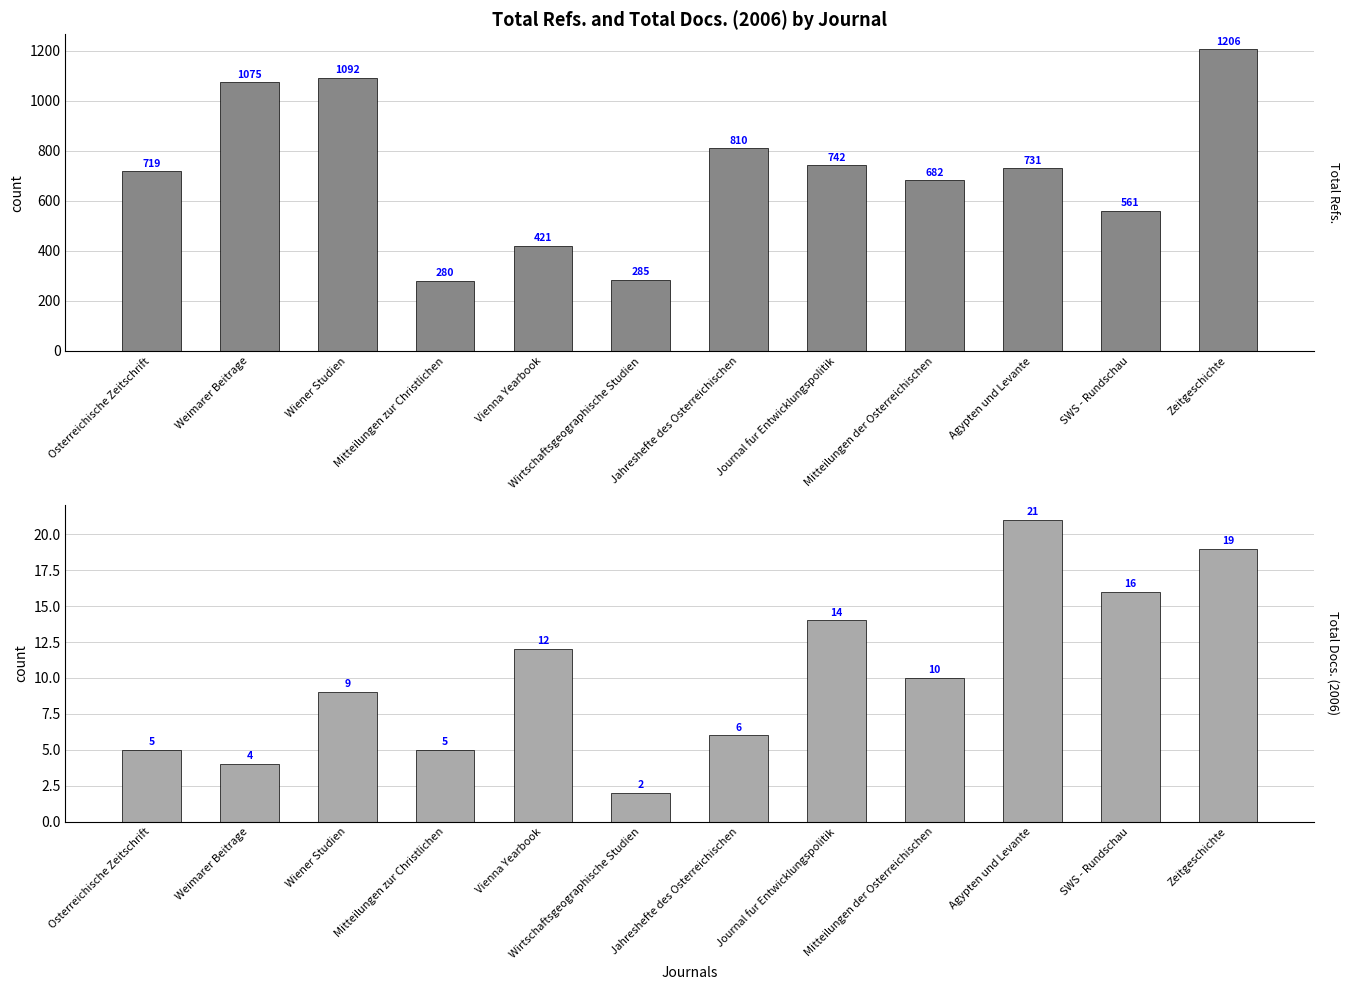

What is the sum of the Total Refs. values at SWS - Rundschau and Wiener Studien?

1653